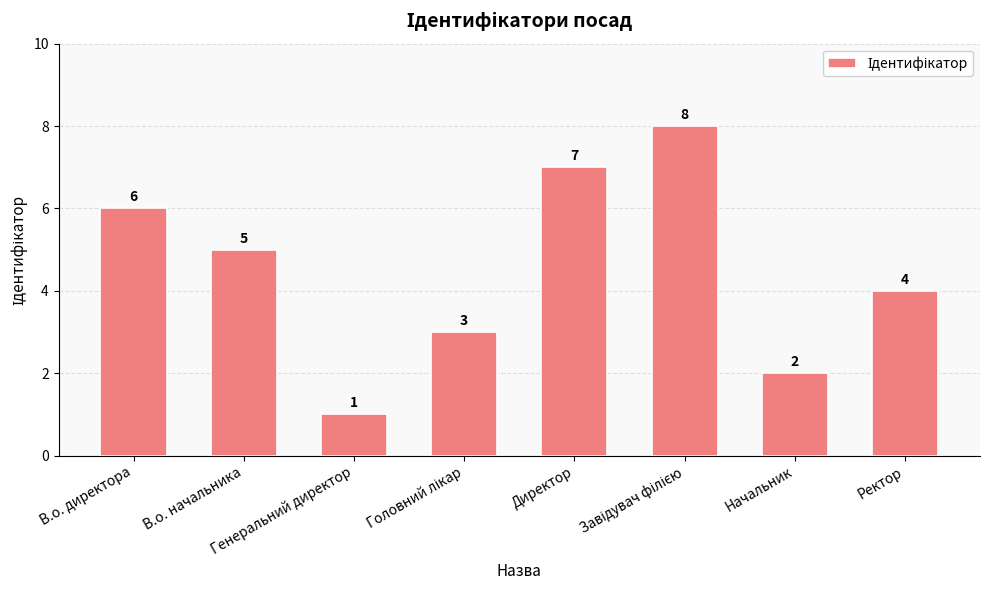

Are the bars horizontal?

No